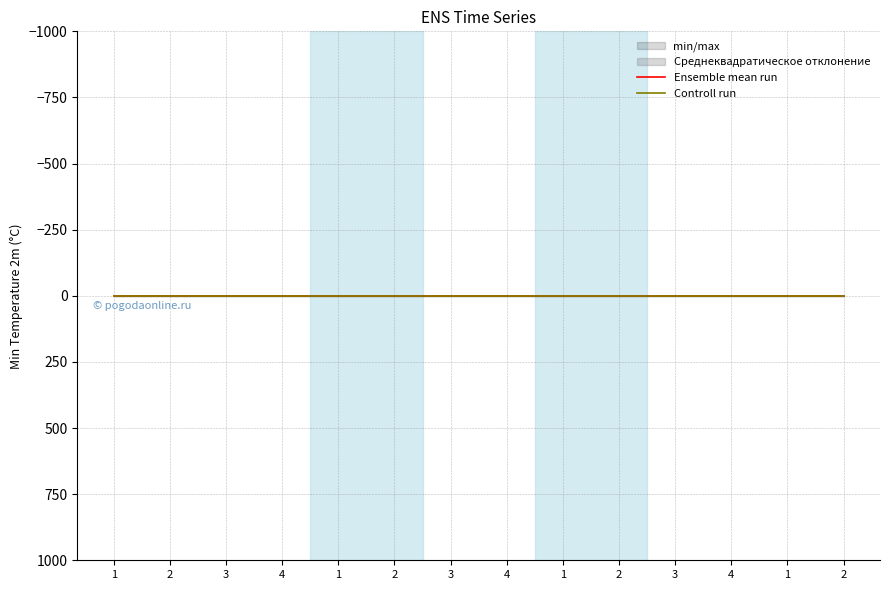

Is the value of Controll run at 2 greater than the value of Ensemble mean run at 1?

No